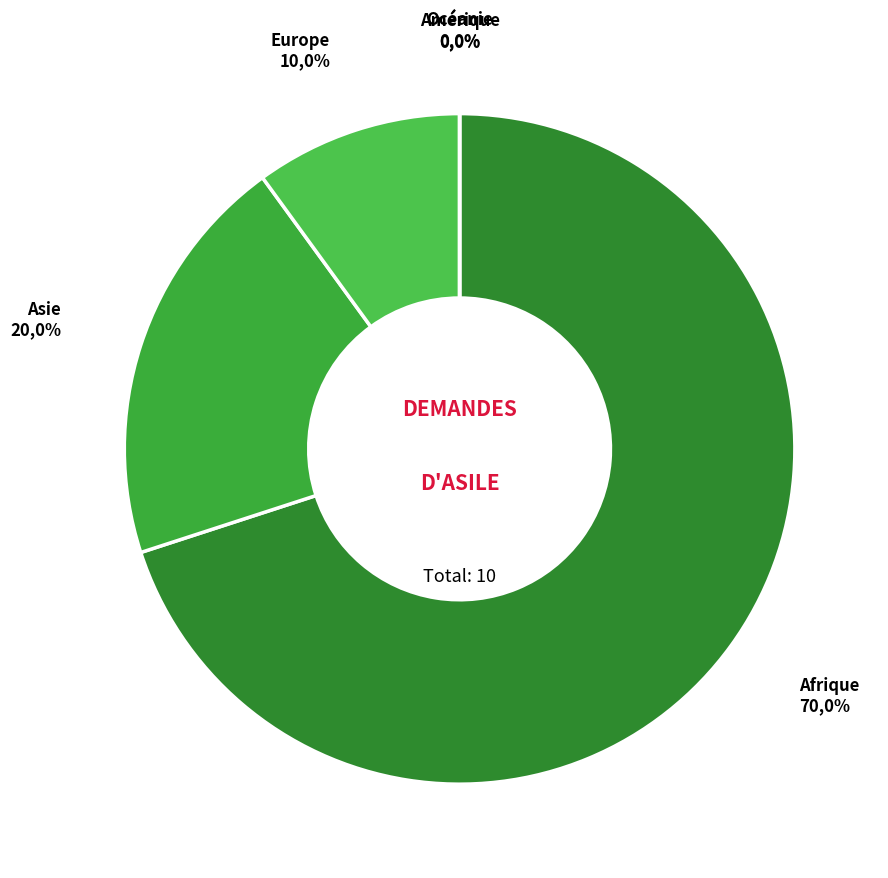

Is it true that Asie is 30% of the pie?

False